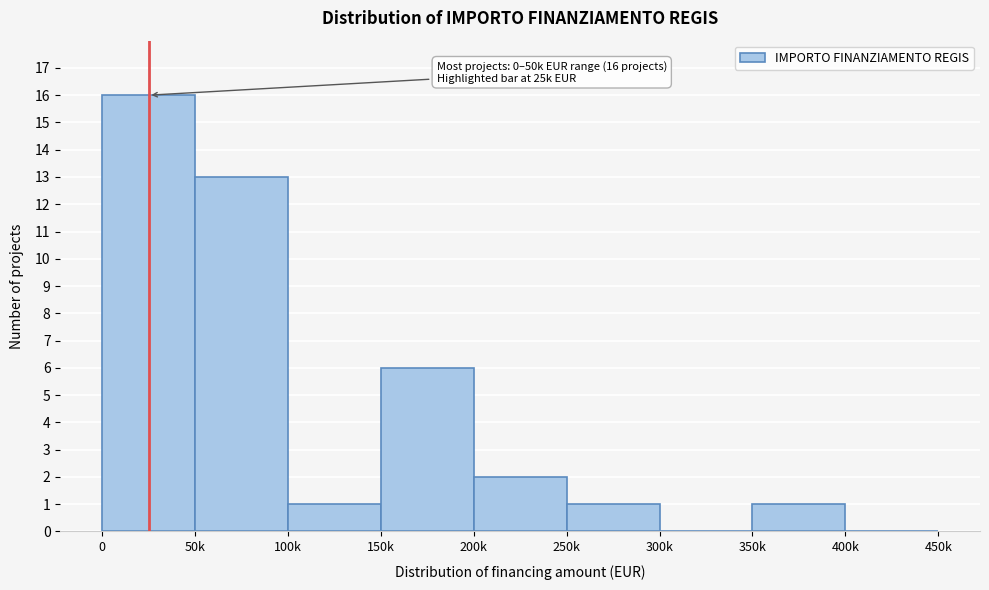

Reading right to left, extract all data points from this chart.

400k=0	350k=1	300k=0	250k=1	200k=2	150k=6	100k=1	50k=13	0=16